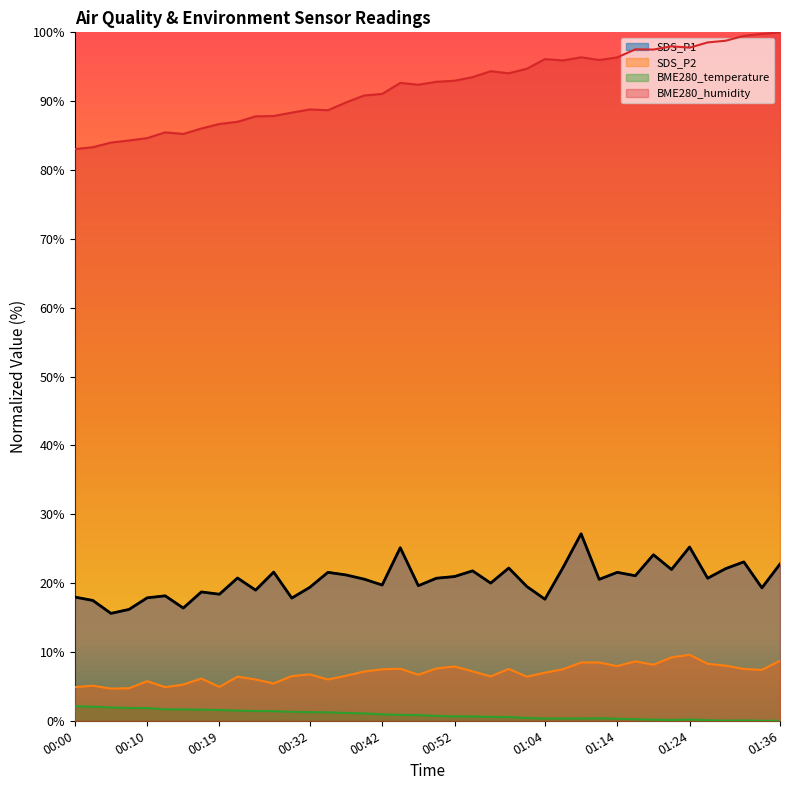

Rank the categories by BME280_temperature value from lowest to highest.

01:34, 01:36, 01:29, 01:31, 01:26, 01:21, 01:19, 01:24, 01:16, 01:14, 01:04, 01:06, 01:09, 01:11, 01:01, 00:59, 00:57, 00:54, 00:52, 00:49, 00:47, 00:44, 00:42, 00:39, 00:37, 00:34, 00:32, 00:29, 00:27, 00:24, 00:22, 00:19, 00:17, 00:14, 00:12, 00:10, 00:07, 00:05, 00:02, 00:00